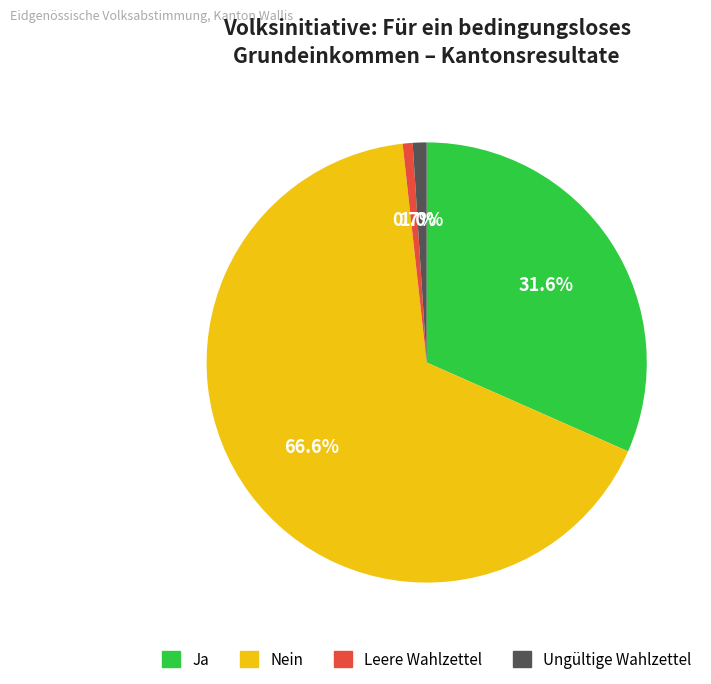

Count the number of slices in the pie.

4